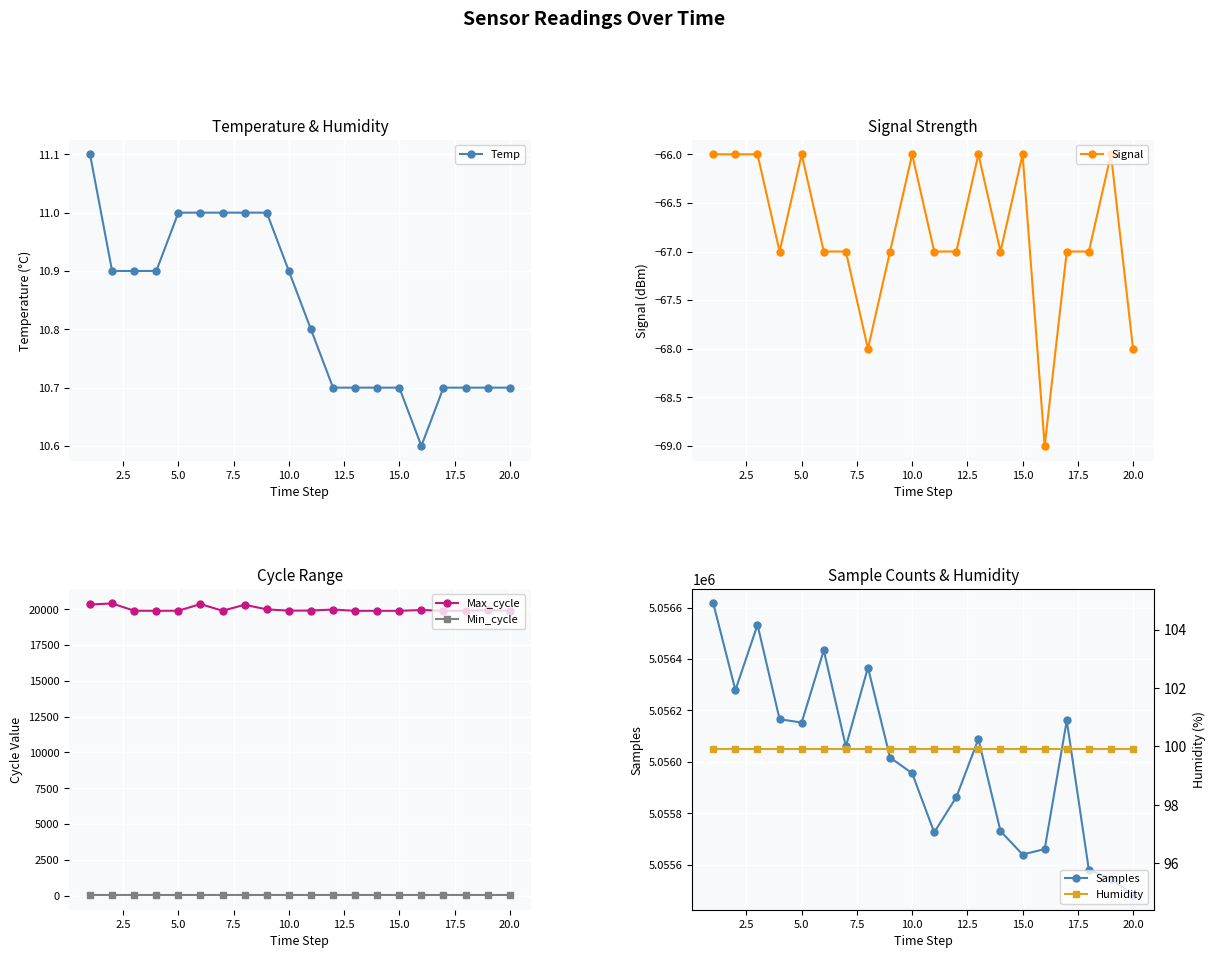

How many lines are shown in the chart?

6